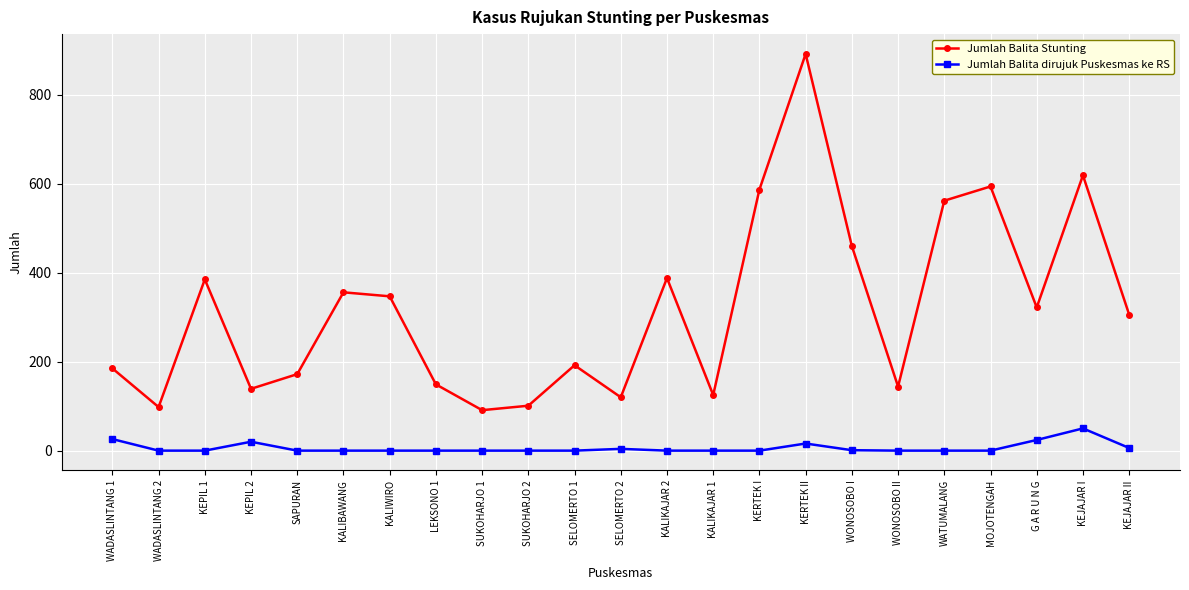

What is the spread (max minus min) of values at WADASLINTANG 1?

159